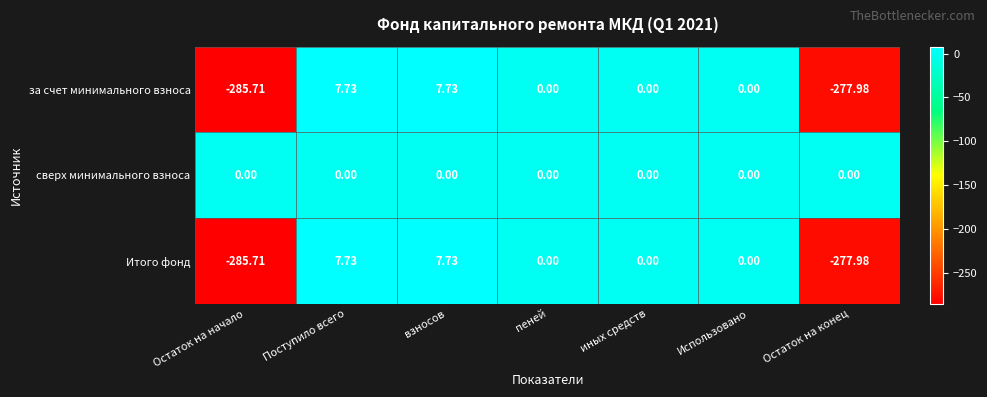

Which category has the lowest value across all series?

Остаток на начало